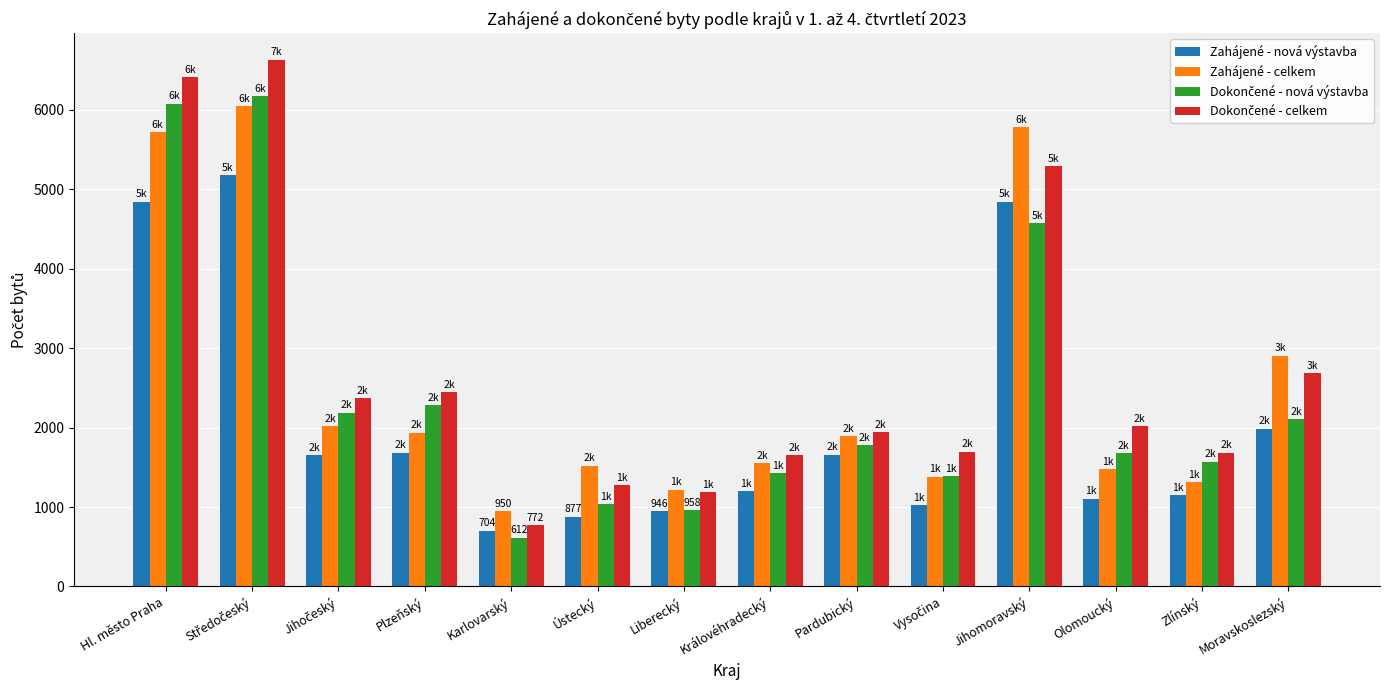

At which label is Zahájené - celkem closest to 3497?

Moravskoslezský